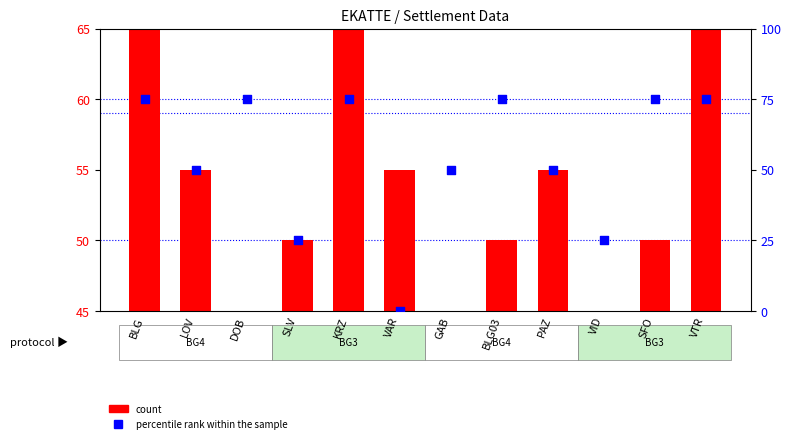

Which has a higher value, SFO or SLV?

SFO